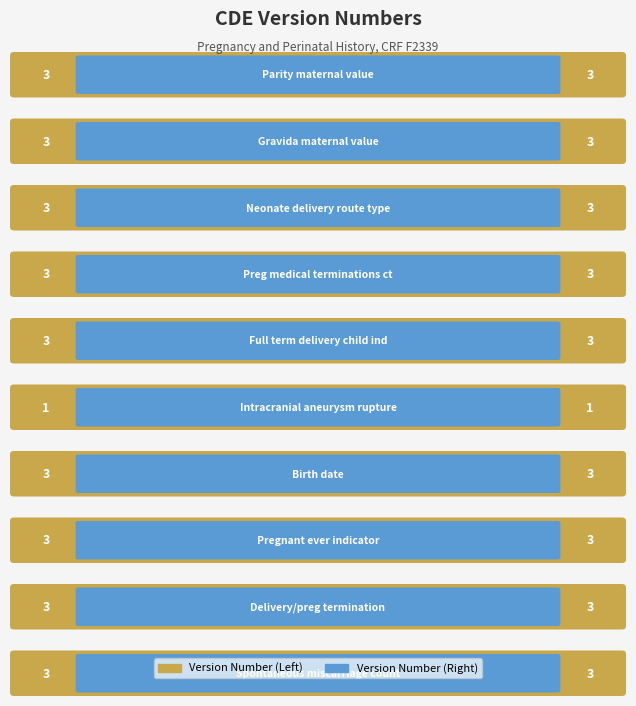

What is the label of the 7th bar from the left?

Birth date